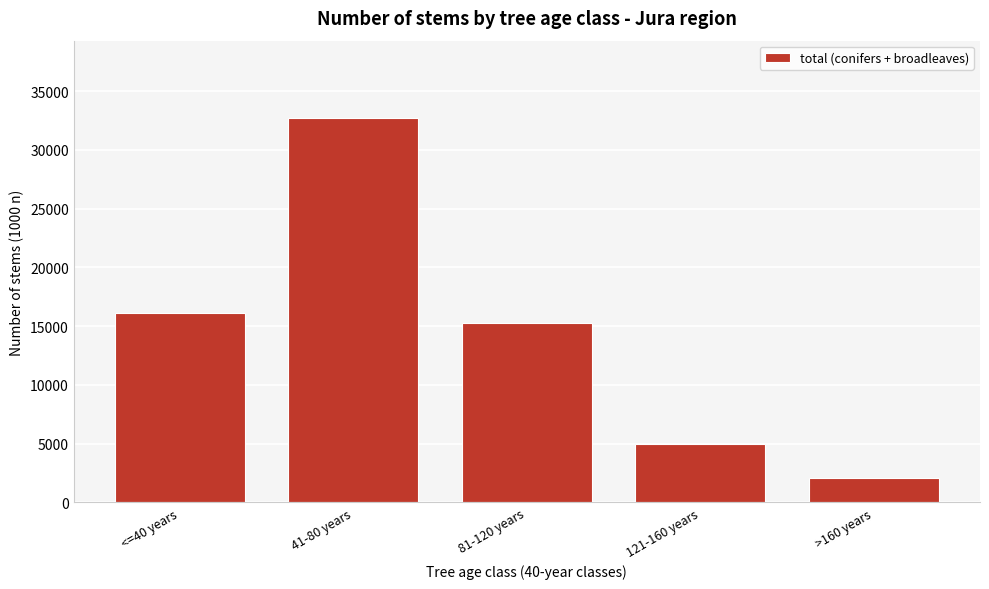

Reading left to right, extract all data points from this chart.

16124	32738	15240	5001	2045